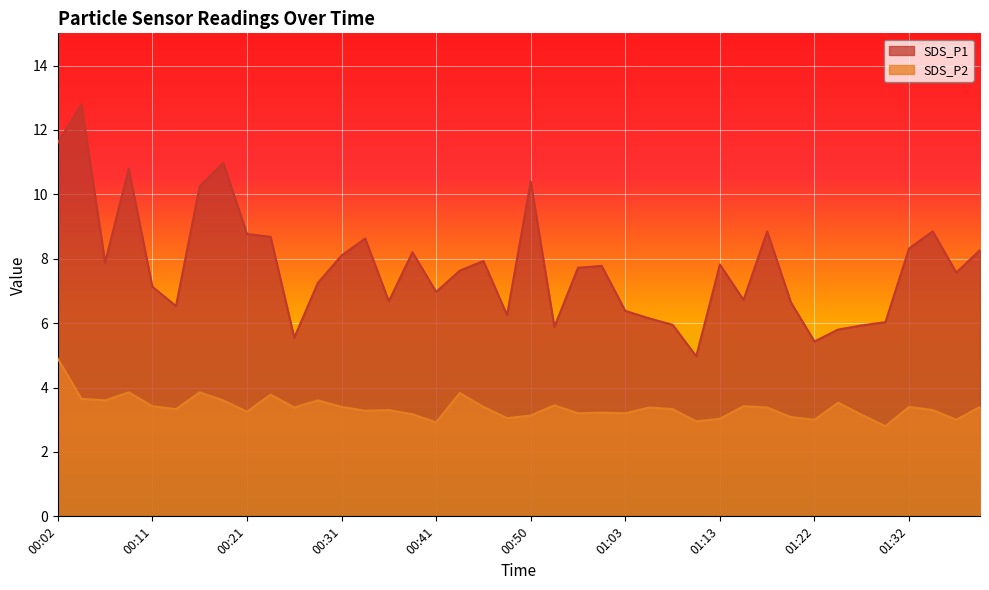

At which category is the sum across all series the highest?

00:02